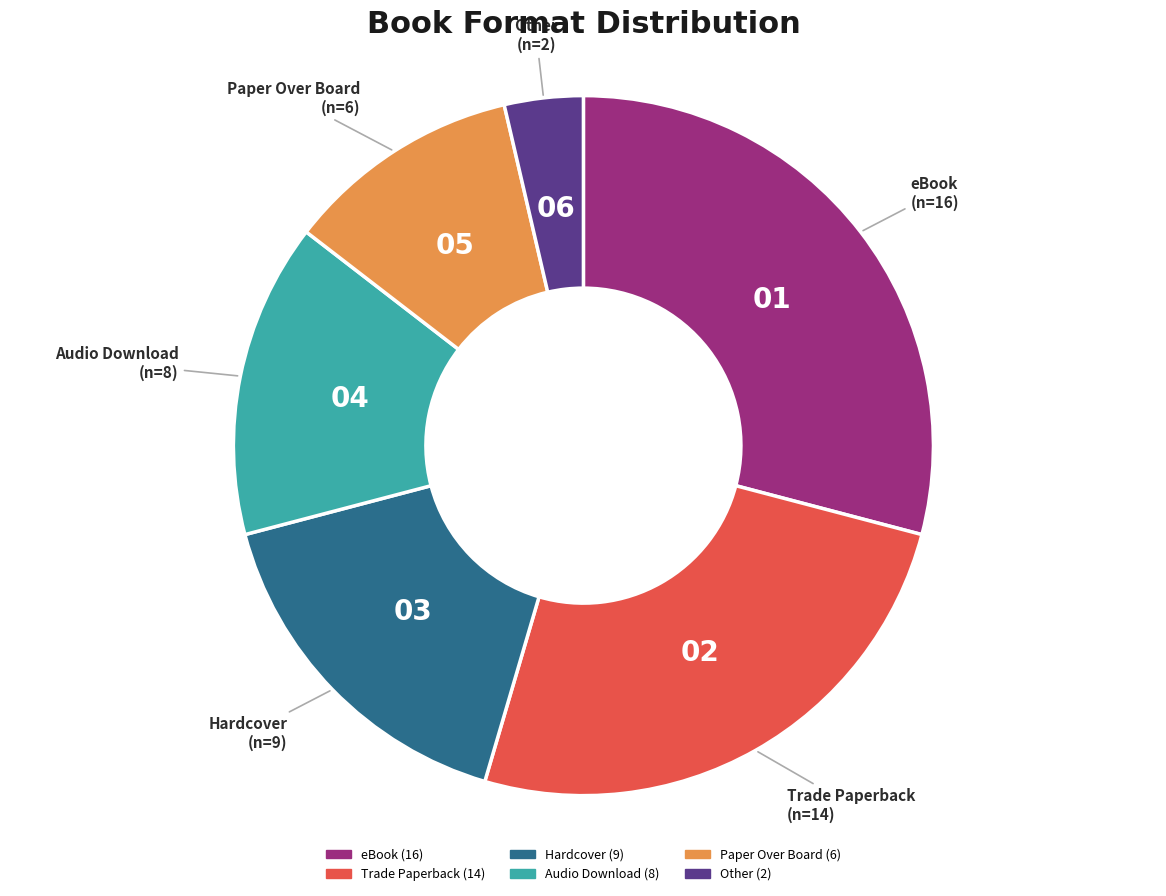

Do Other and Hardcover together represent more than half of the pie?

No